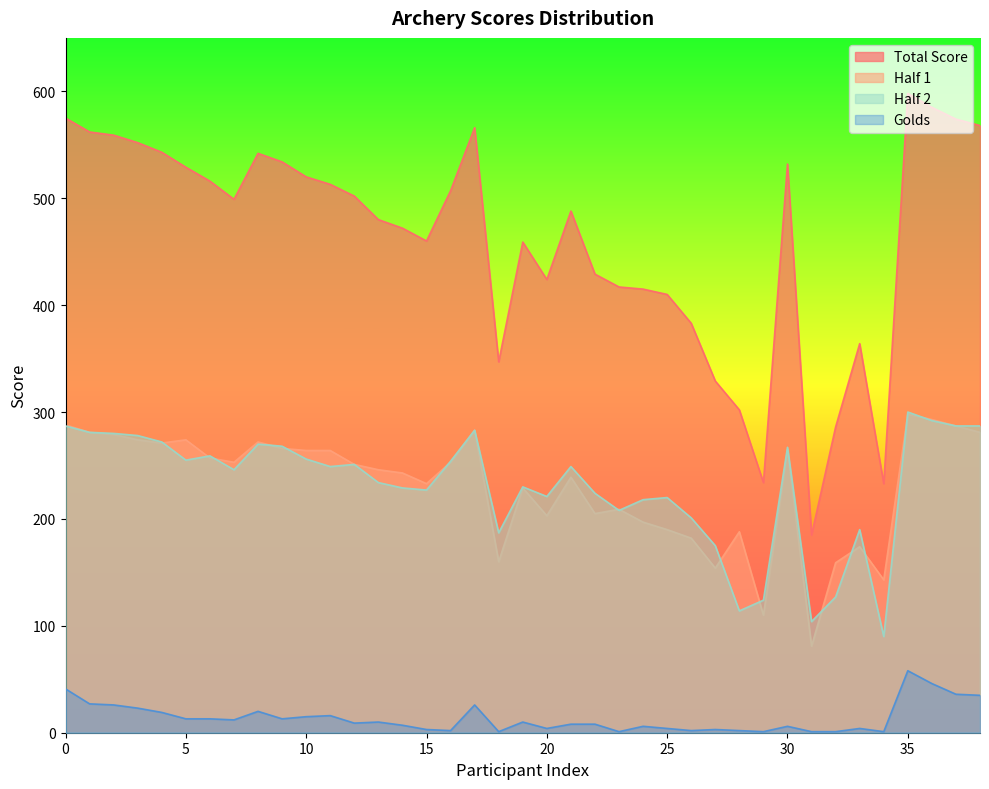

True or false: Half 1 and Half 2 intersect in this chart.

True